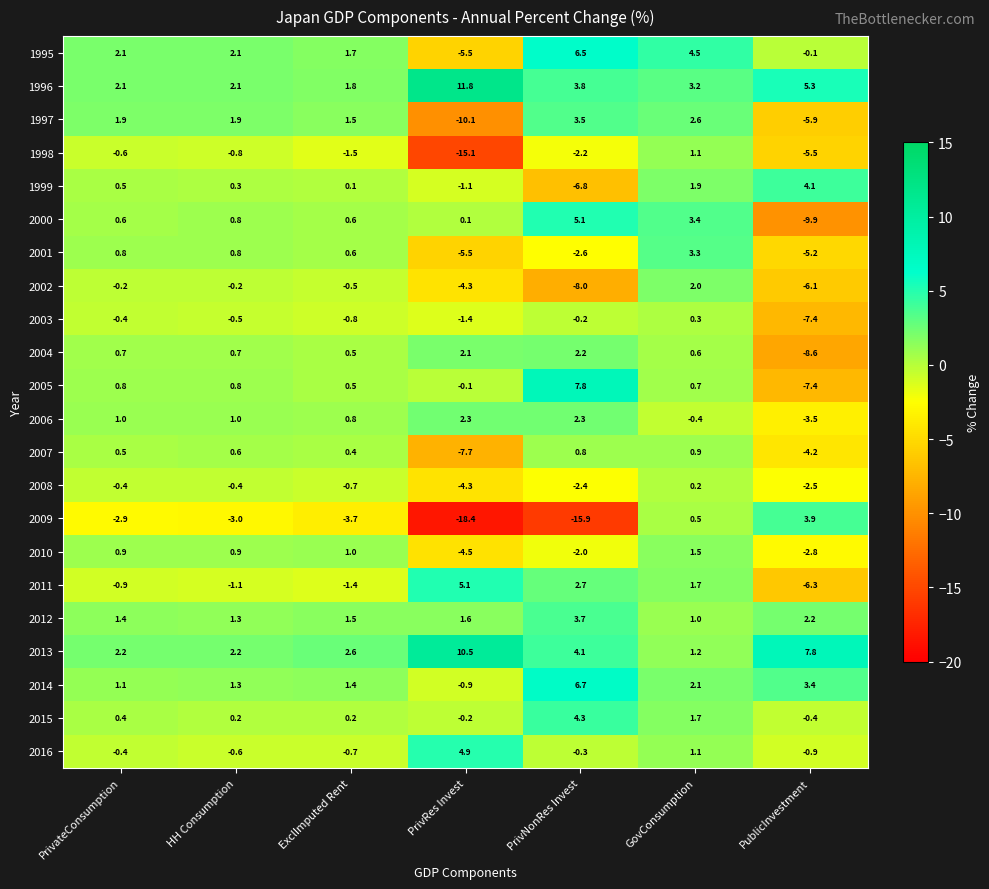

Which category has the lowest value across all series?

PrivRes Invest